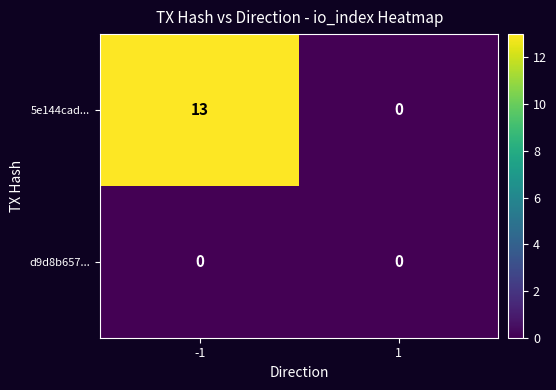

Read the 5e144cad... value at -1, to the nearest 5.

15